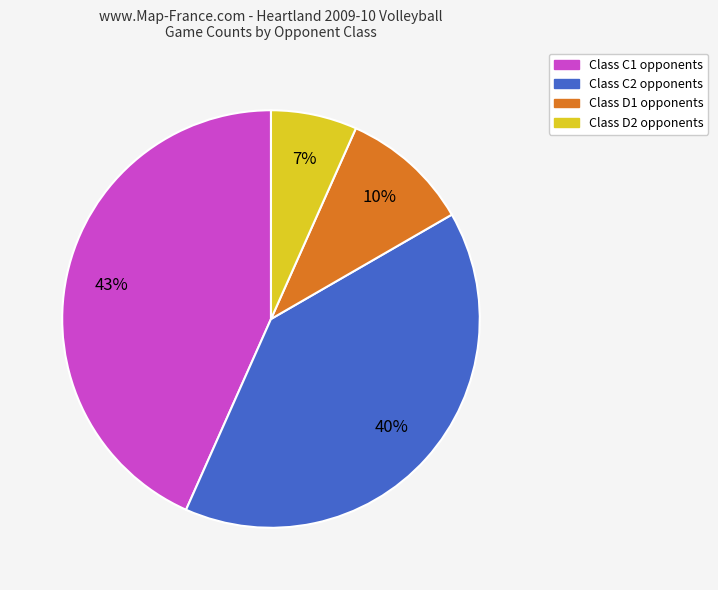

Rank the categories by value from lowest to highest.

Class D2 opponents, Class D1 opponents, Class C2 opponents, Class C1 opponents